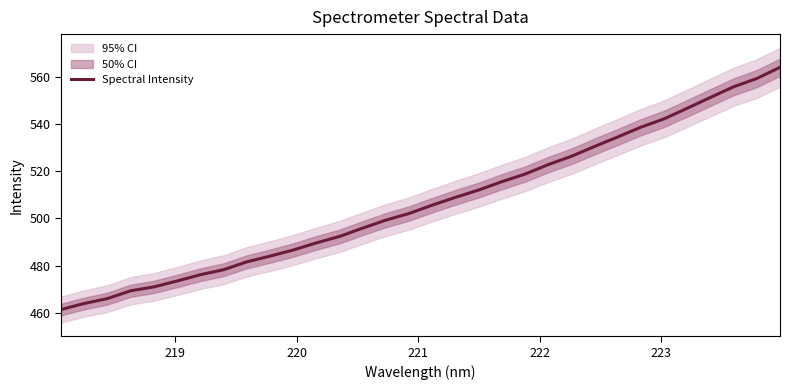

What is the maximum value for Spectral Intensity?

563.9